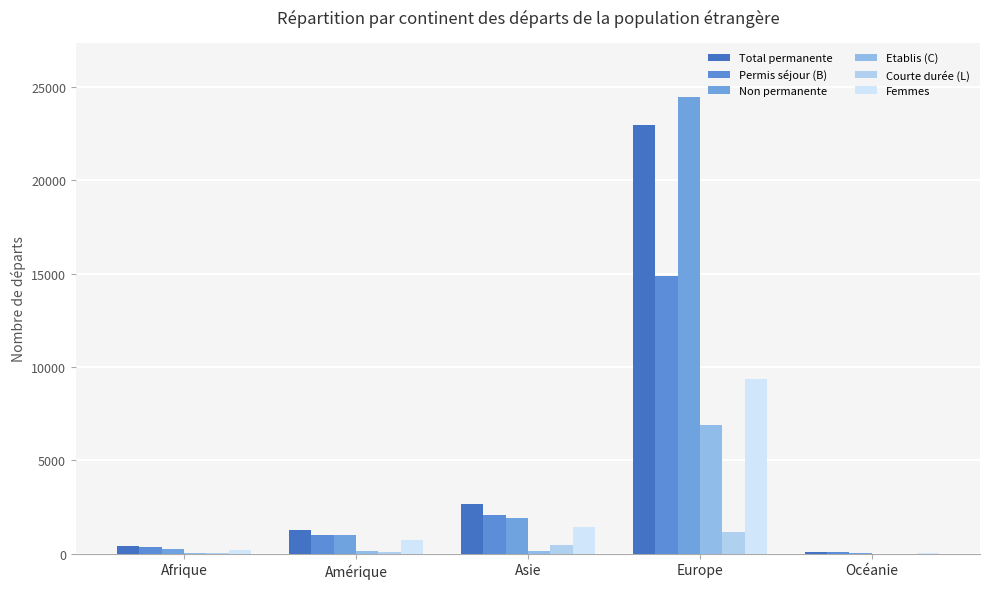

True or false: Femmes has a value of 62 at Océanie.

True